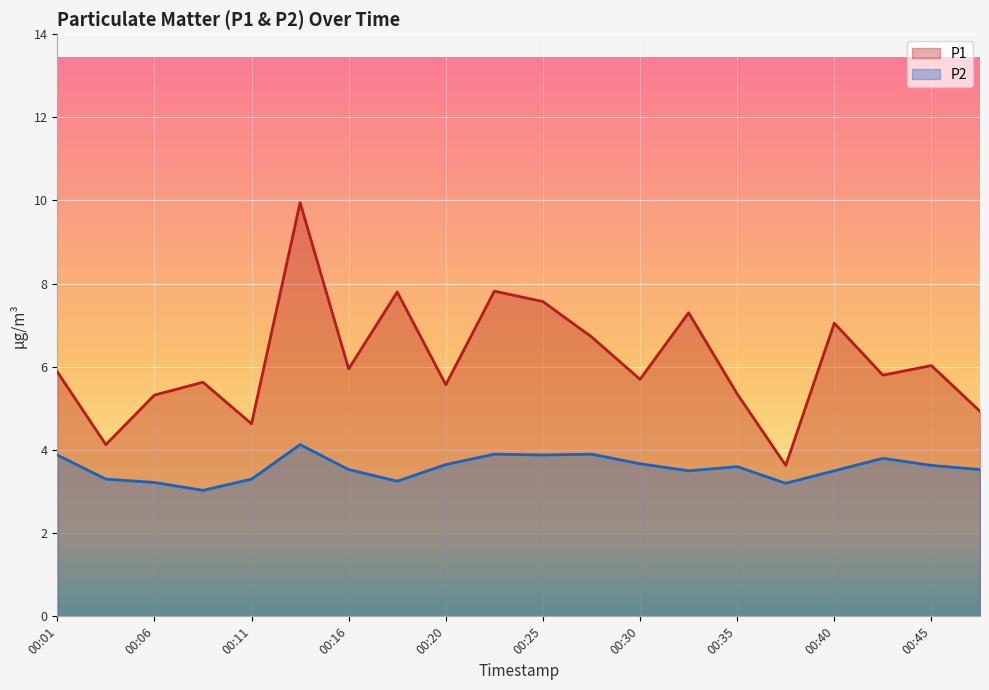

Which series has the largest range (max minus min)?

P1